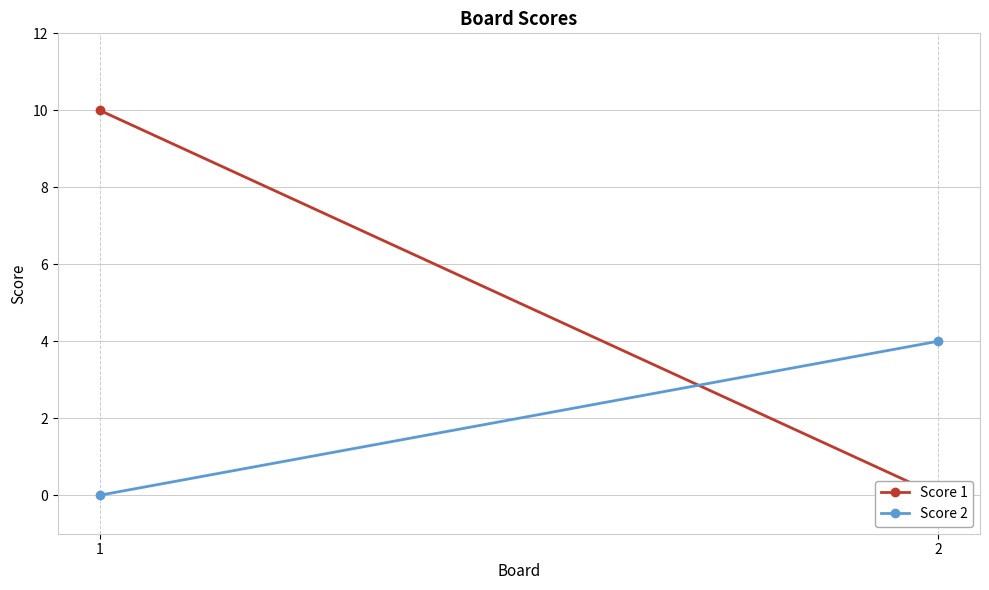

Reading left to right, what are all the values shown in this chart?

Score 1: 1=10	2=0
Score 2: 1=0	2=4